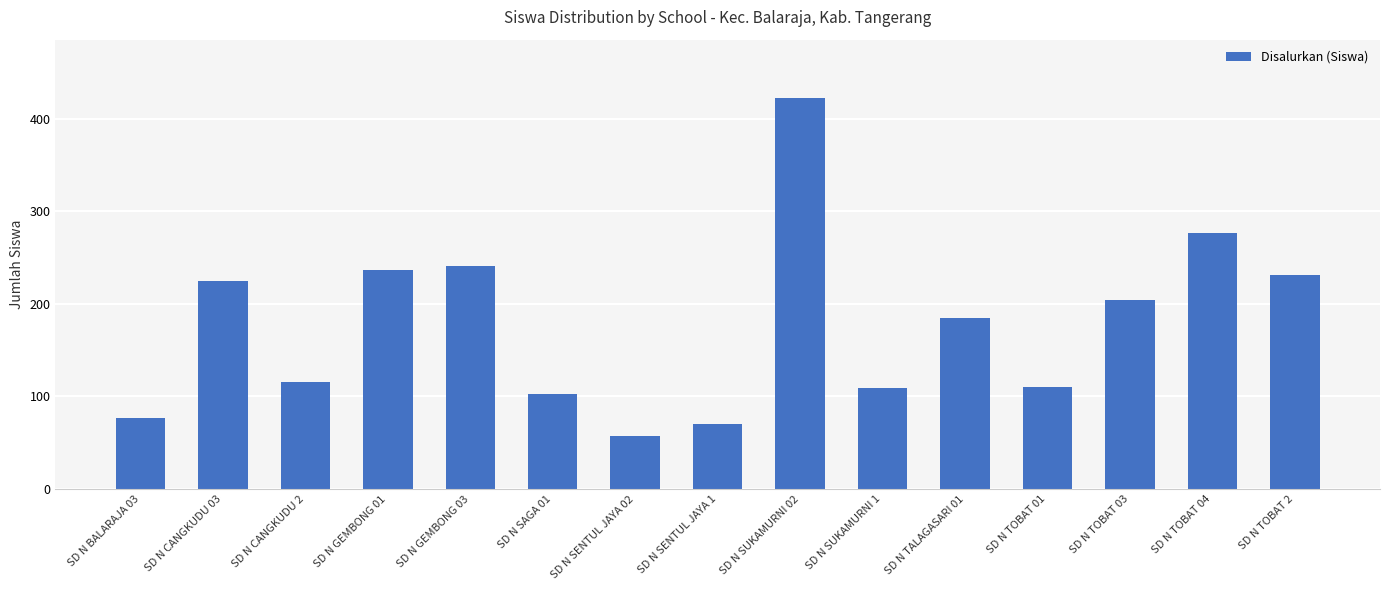

How many bars are there in total?

15